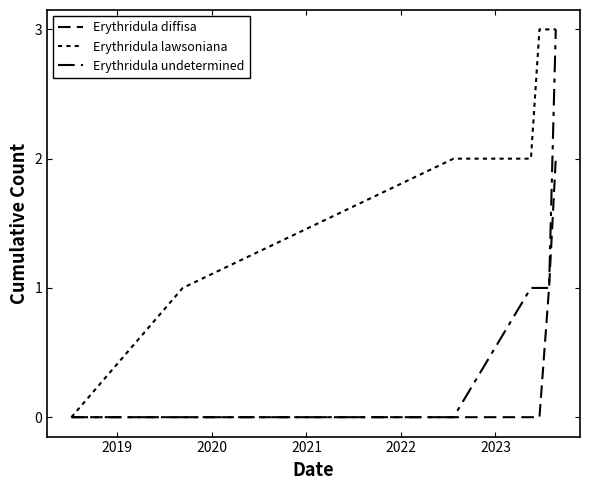

How many categories are shown in the chart?

7